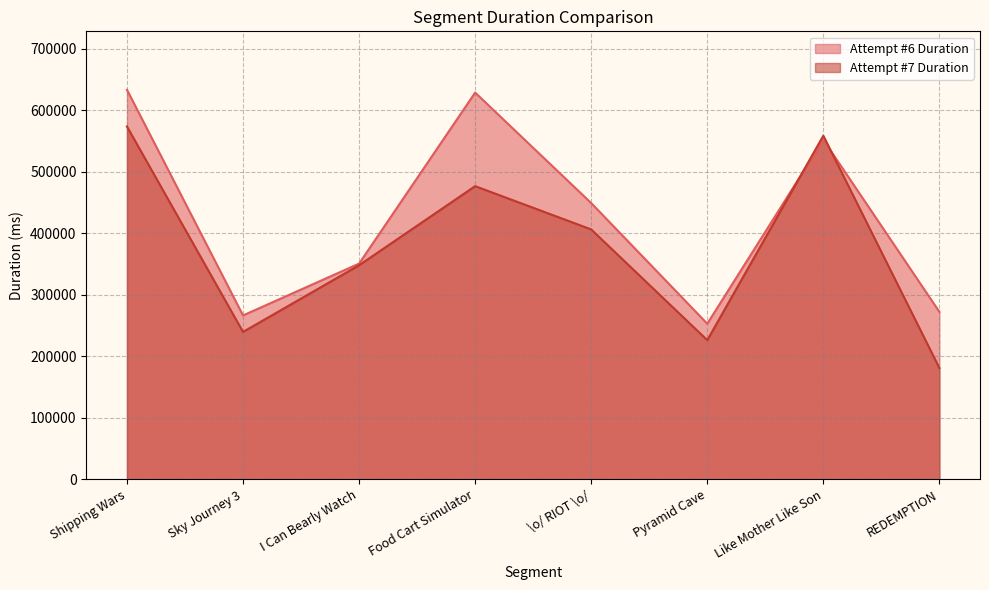

Rank the series at I Can Bearly Watch from lowest to highest value.

Attempt #7 Duration, Attempt #6 Duration